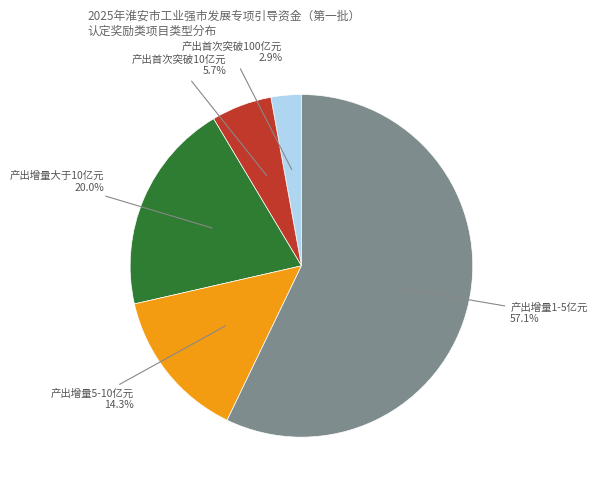

Is there any slice that represents more than half of the pie?

Yes